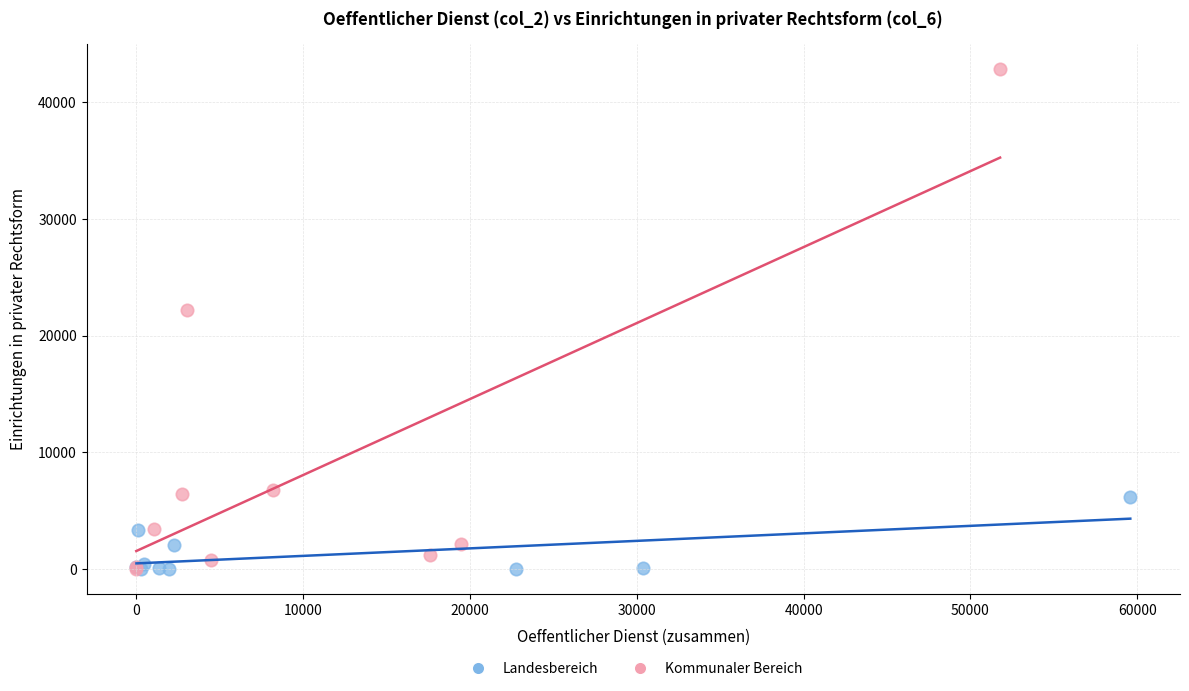

What are all the series names shown in the legend?

Landesbereich, Kommunaler Bereich